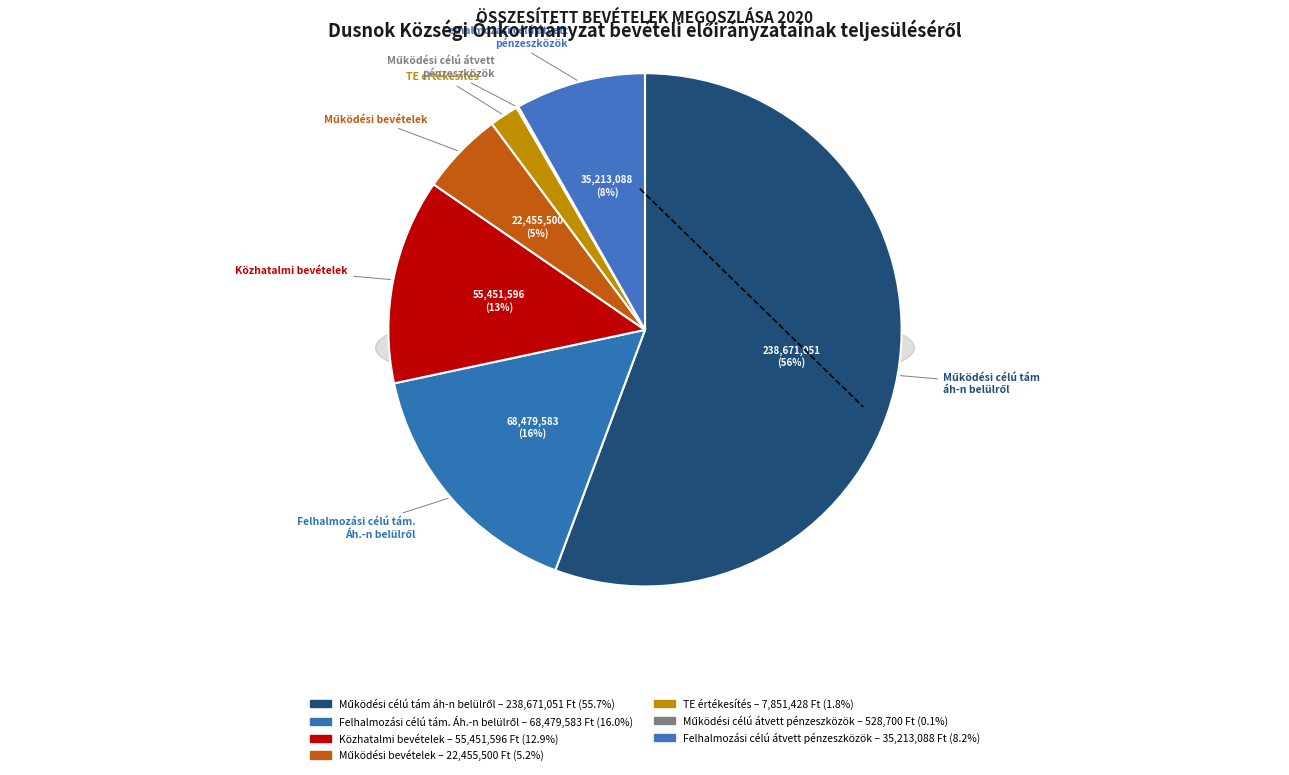

Which has a higher value, Működési célú tám
áh-n belülről or Felhalmozási célú átvett
pénzeszközök?

Működési célú tám
áh-n belülről